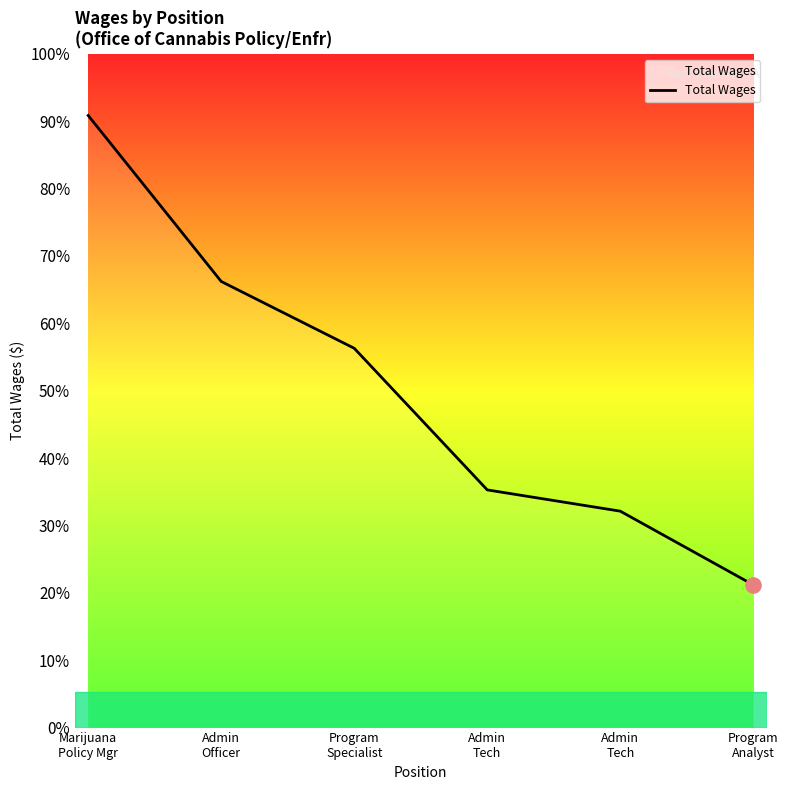

Is this an area chart (filled region under the line)?

Yes